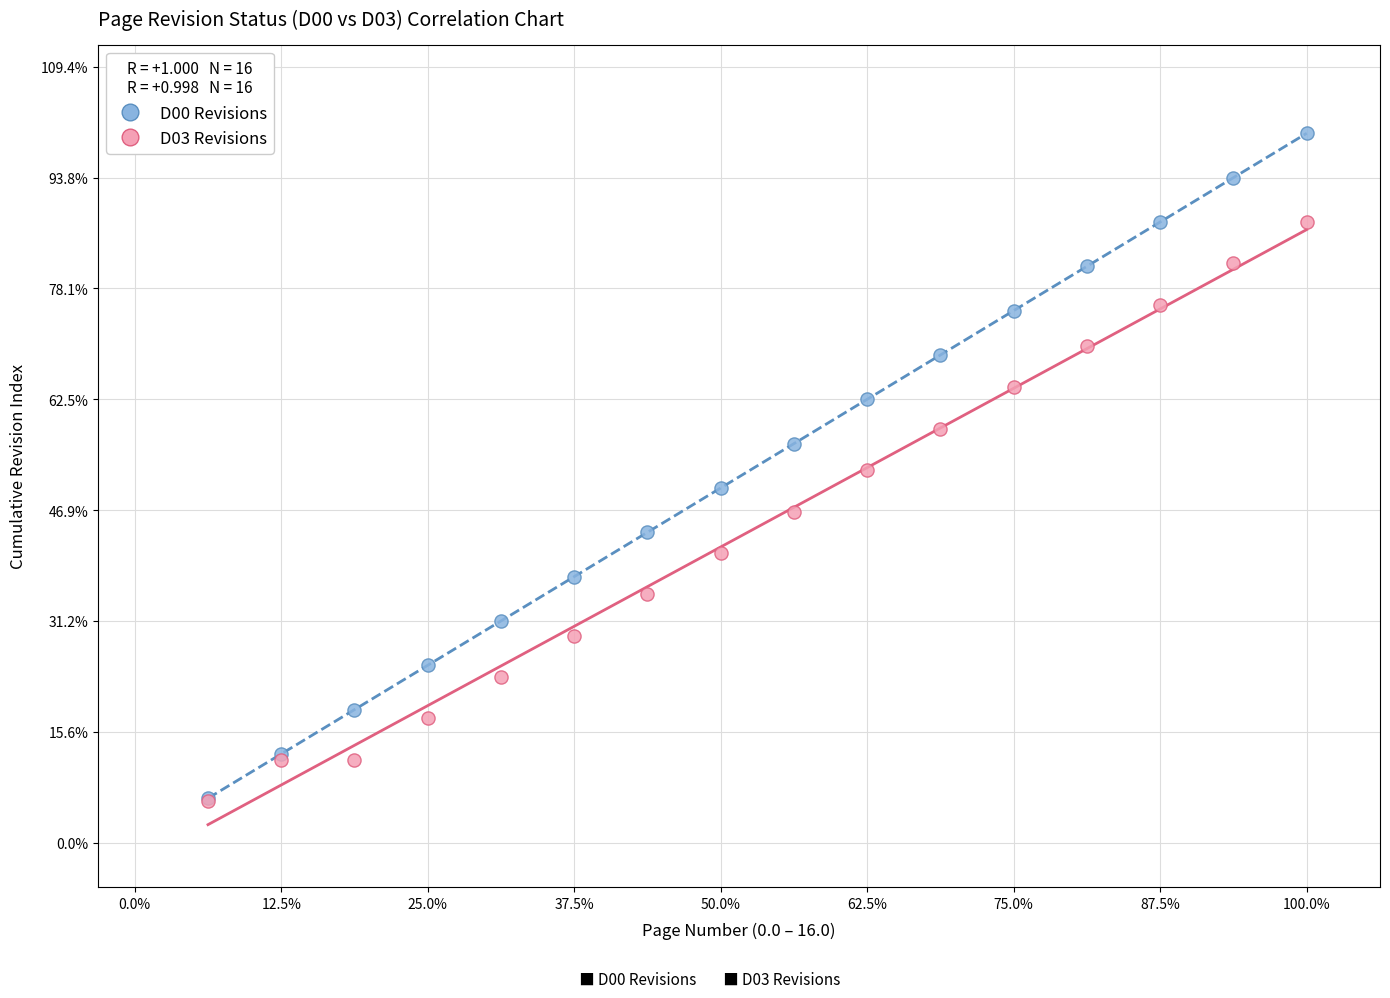

What are all the series names shown in the legend?

D00 Revisions, D03 Revisions